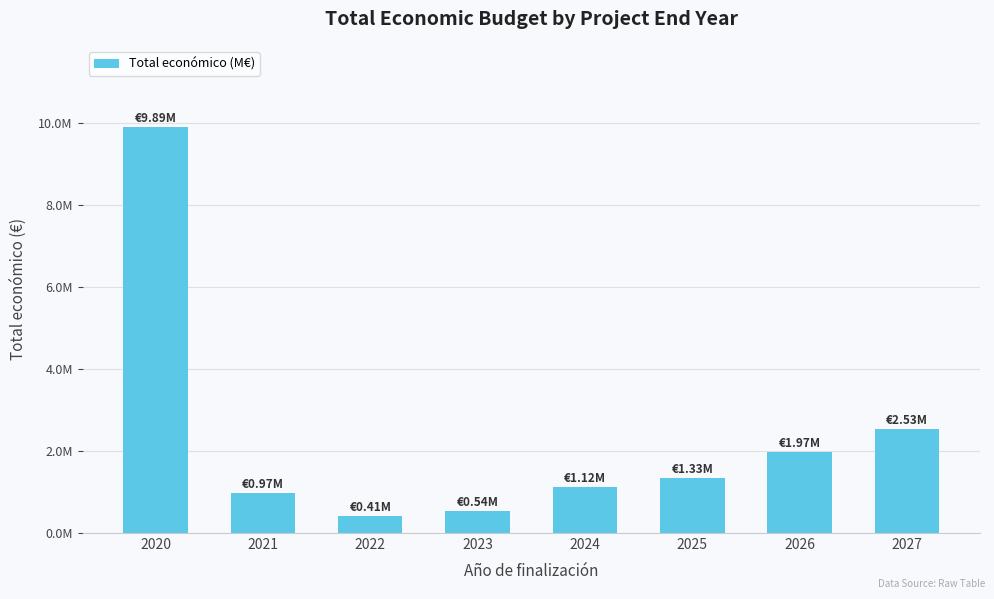

Does the chart contain any negative values?

No